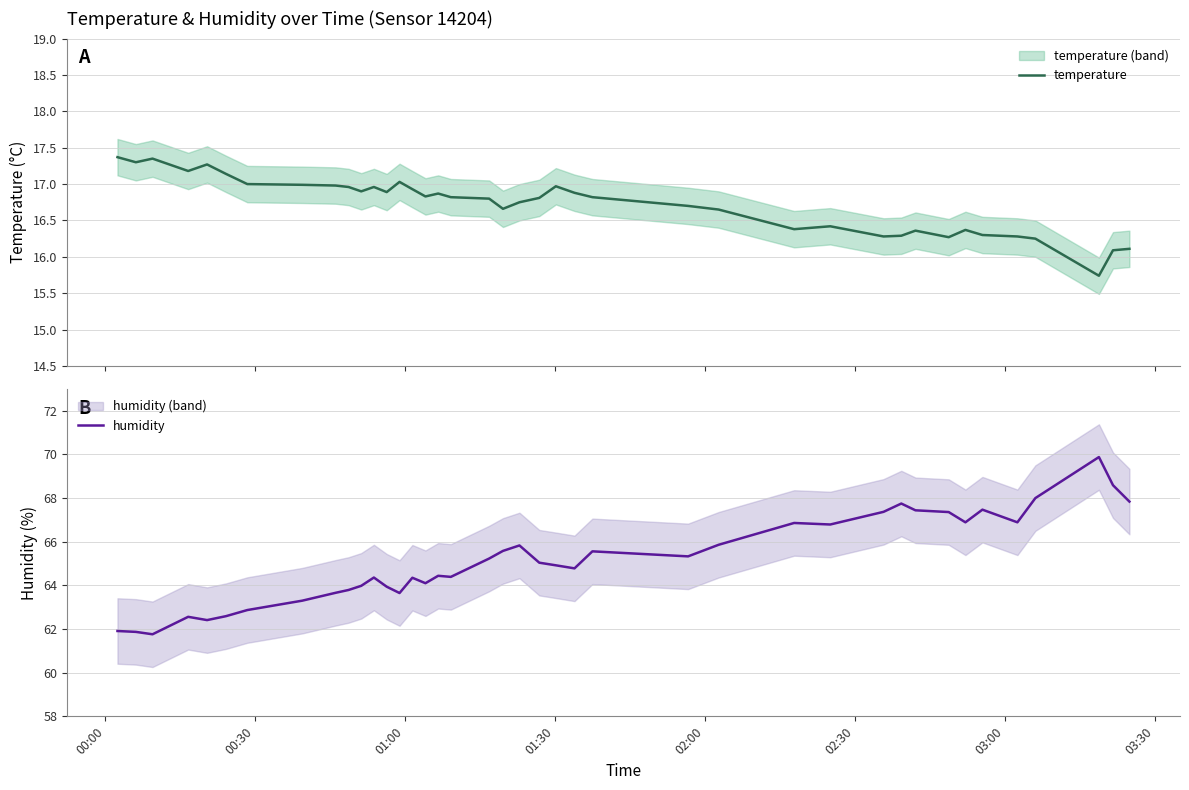

What is the minimum value for temperature?

15.7